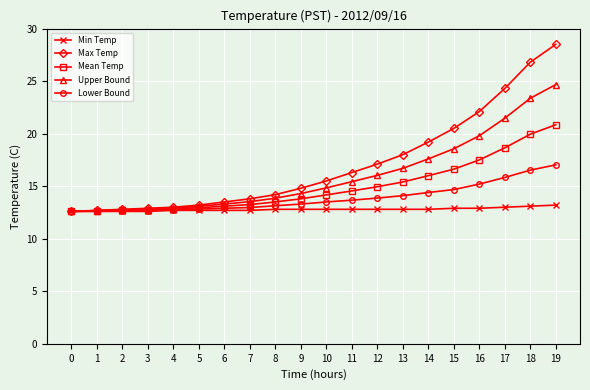

Rank the series by their maximum value, from lowest to highest.

Min Temp, Lower Bound, Mean Temp, Upper Bound, Max Temp